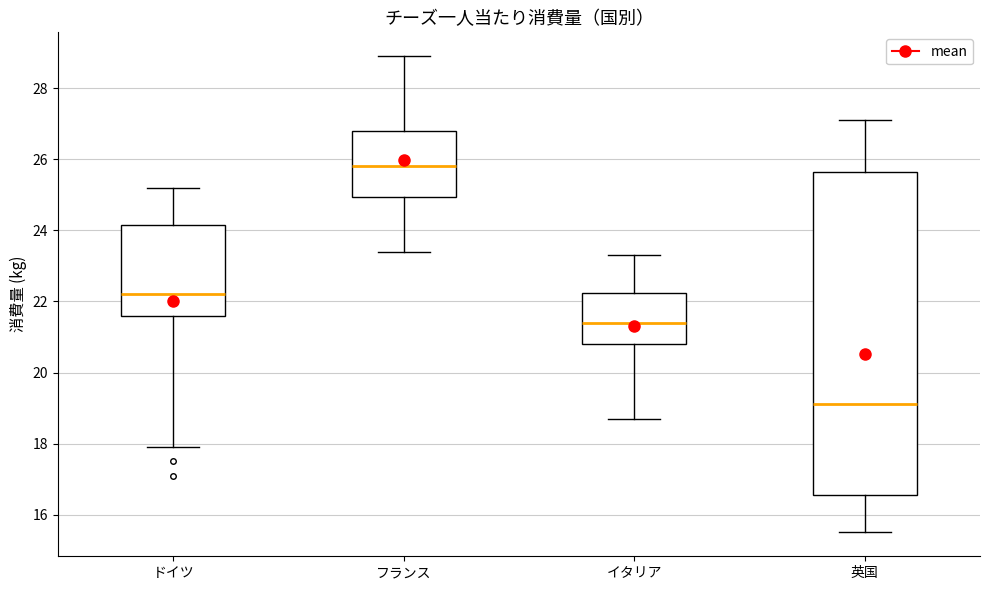

Reading left to right, read every box against the y-axis: the position of its median line, the range the box covers, and the ends of its whiskers. The values are not printed on the chart, so give them approximately, as read against the axis.

ドイツ: median 22.2, box 21.6 to 24.2, whiskers 18.0 to 25.2
フランス: median 25.8, box 25.0 to 26.8, whiskers 23.4 to 29.0
イタリア: median 21.4, box 20.8 to 22.2, whiskers 18.8 to 23.4
英国: median 19.2, box 16.6 to 25.6, whiskers 15.6 to 27.2